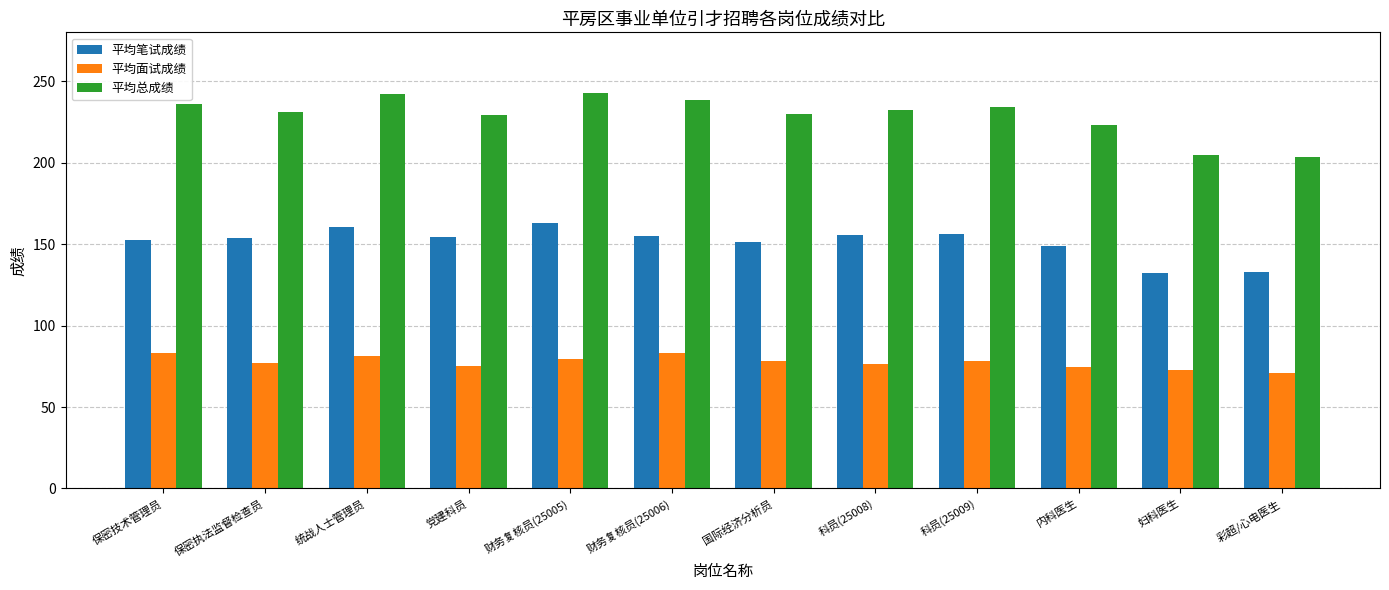

What is the value of the 平均笔试成绩 bar at the 8th from the left?

155.7